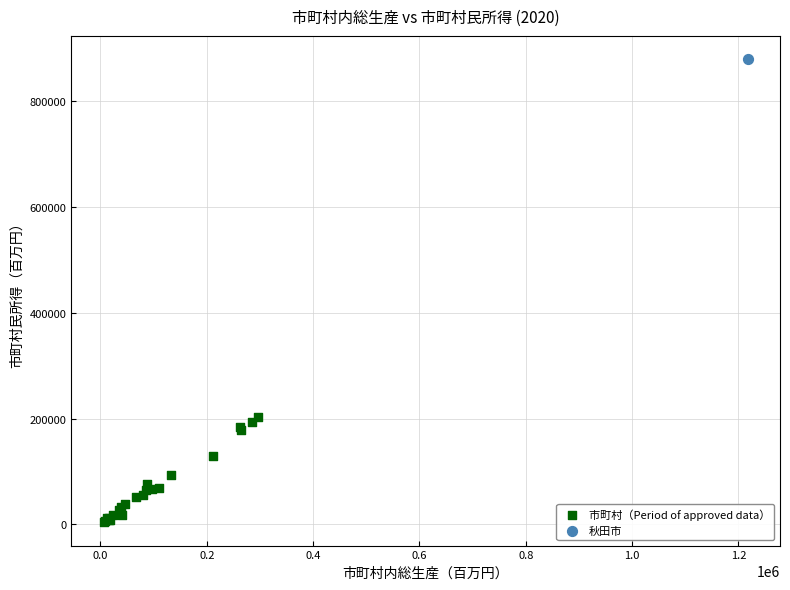

What are all the series names shown in the legend?

市町村（Period of approved data）, 秋田市